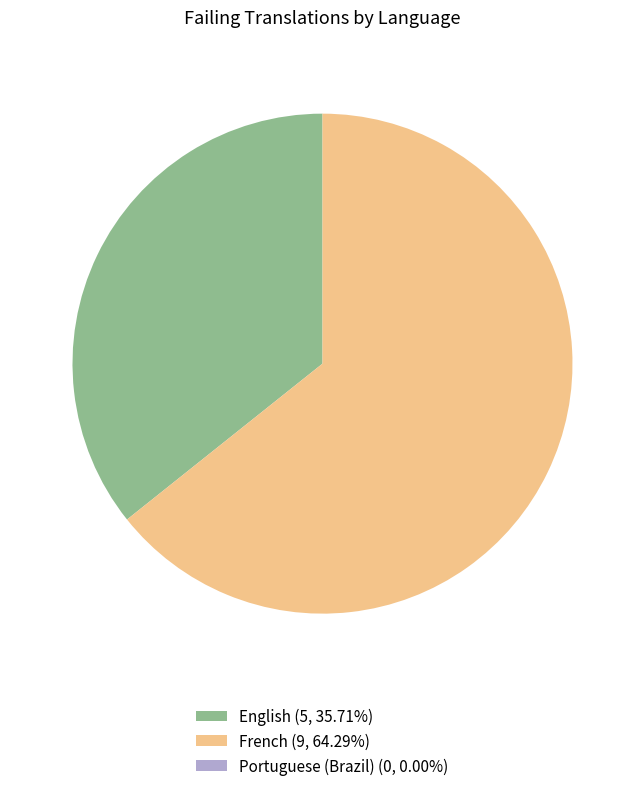

Is there a majority slice in this chart?

Yes